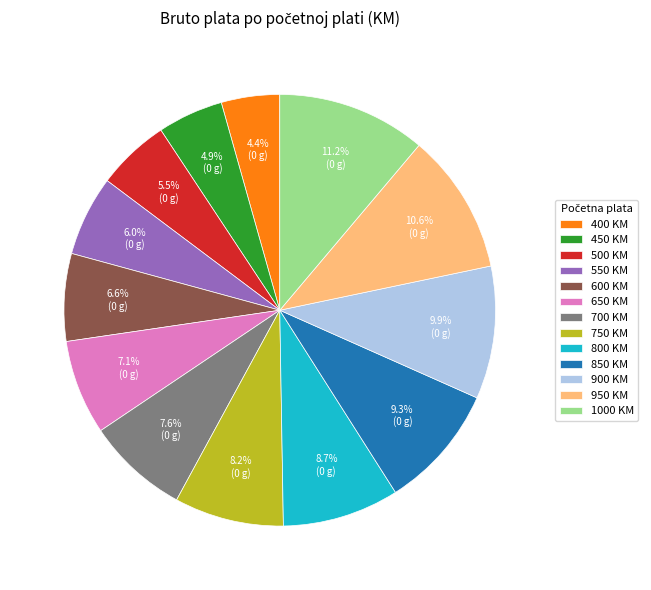

How many slices are in this pie chart?

13